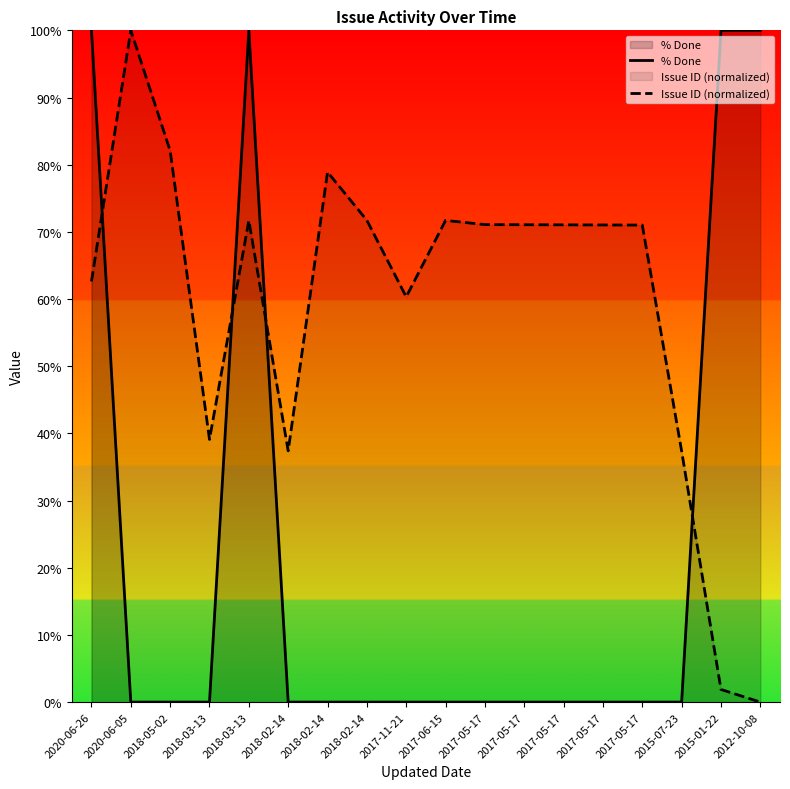

After their last crossing, which series has the higher values: % Done or Issue ID (normalized)?

% Done